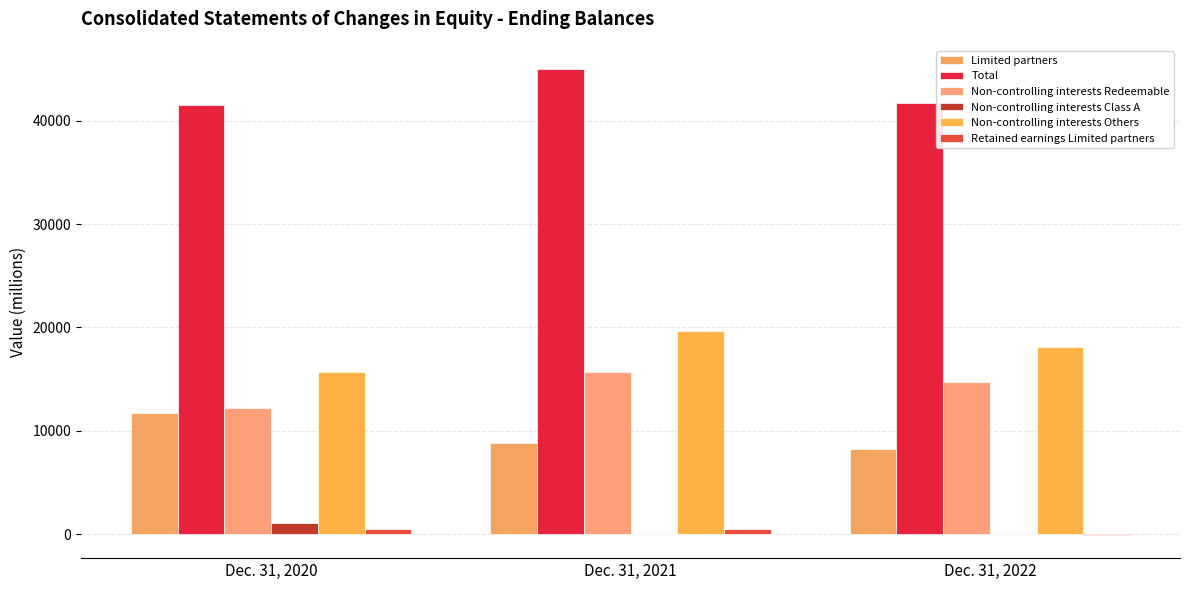

Are the bars grouped side by side (vs. stacked)?

Yes